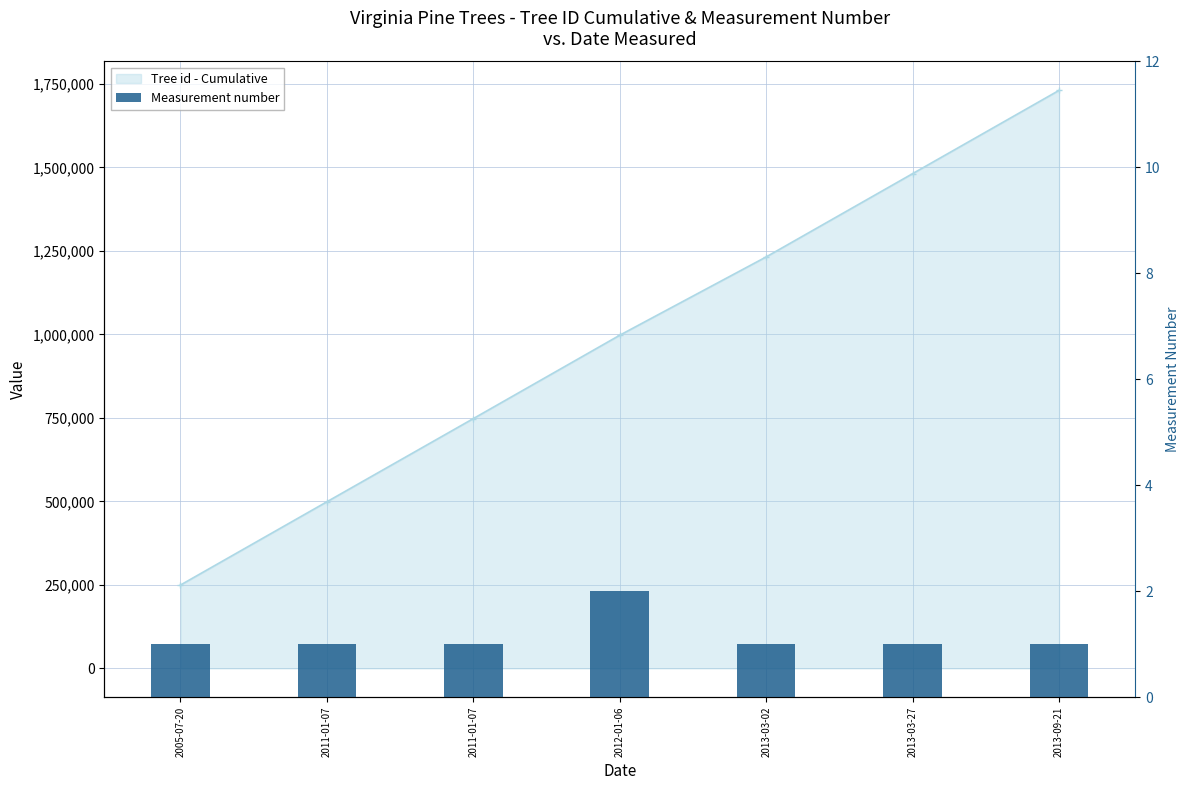

Is it true that the value at 2013-03-27 is 0?

False